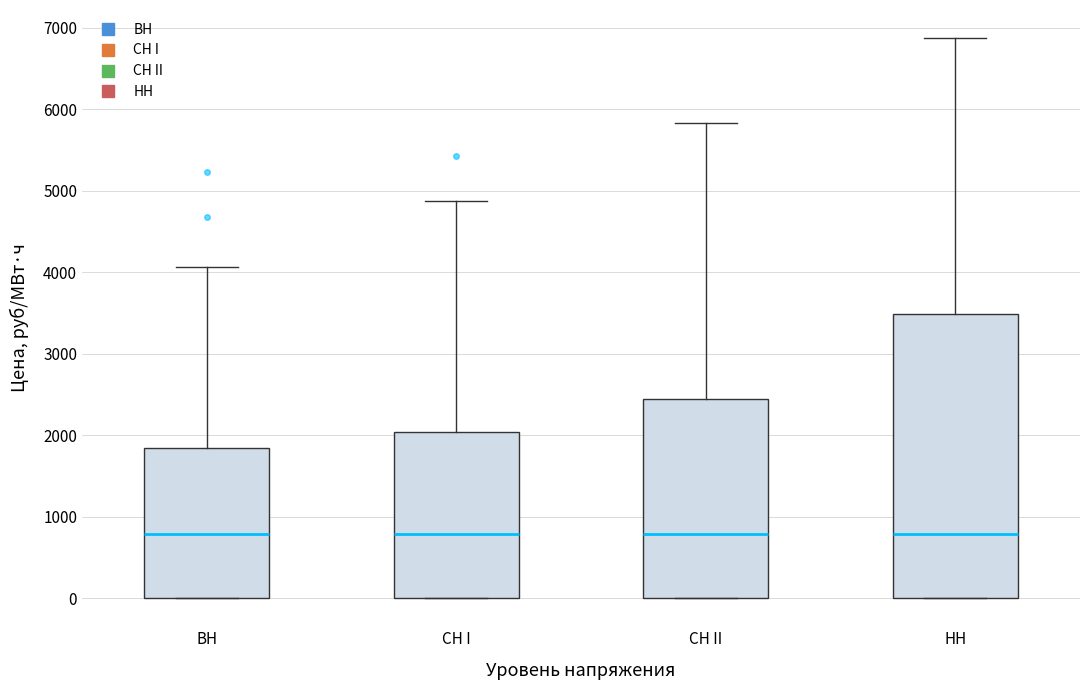

Reading left to right, transcribe this box plot: for each box, give where its median line is, the range the box spans, and where its two whiskers end, as read against the y-axis. The values are not printed on the chart, so give them approximately, as read against the axis.

ВН: median 800, box 0 to 1800, whiskers 0 to 4100
СН I: median 800, box 0 to 2000, whiskers 0 to 4900
СН II: median 800, box 0 to 2400, whiskers 0 to 5800
НН: median 800, box 0 to 3500, whiskers 0 to 6900